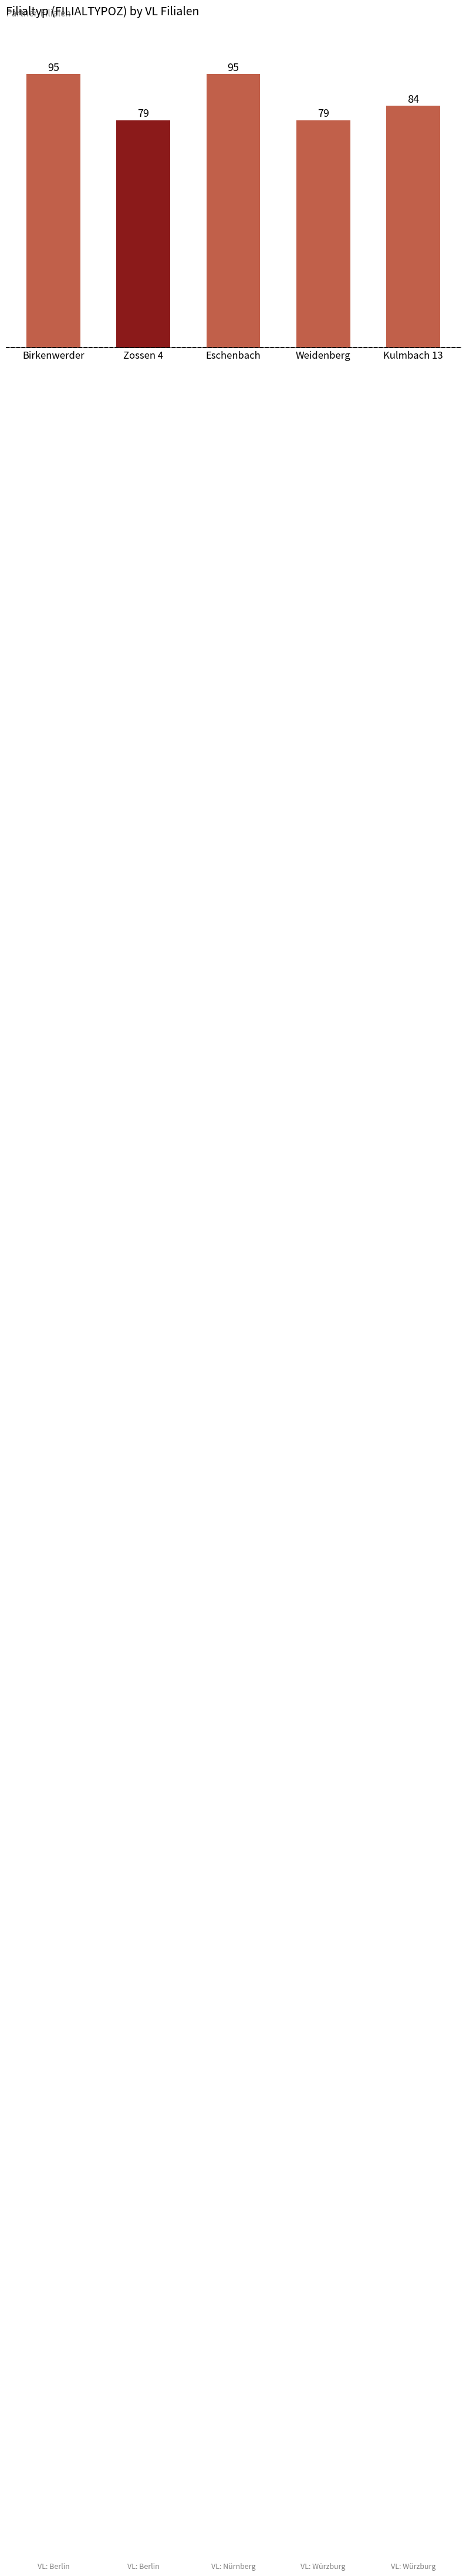

Is it true that the value at Kulmbach 13 is 44?

False